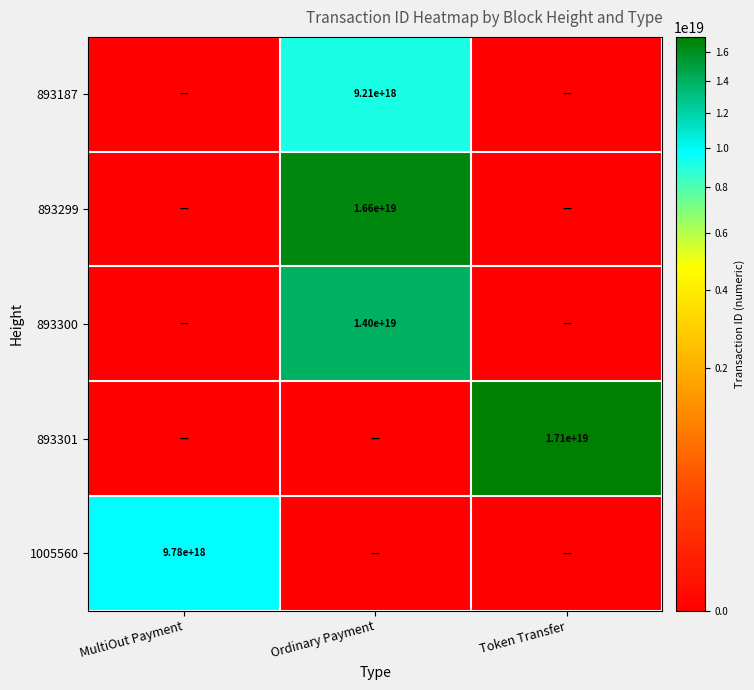

The value of 893187 at Ordinary Payment is 12017652364230770688. True or false?

False